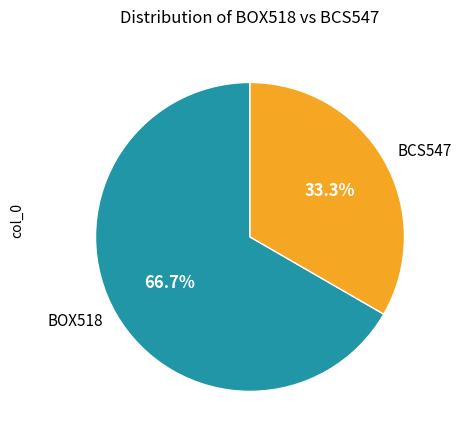

To the nearest percent, what percentage of the pie is BOX518?

67%